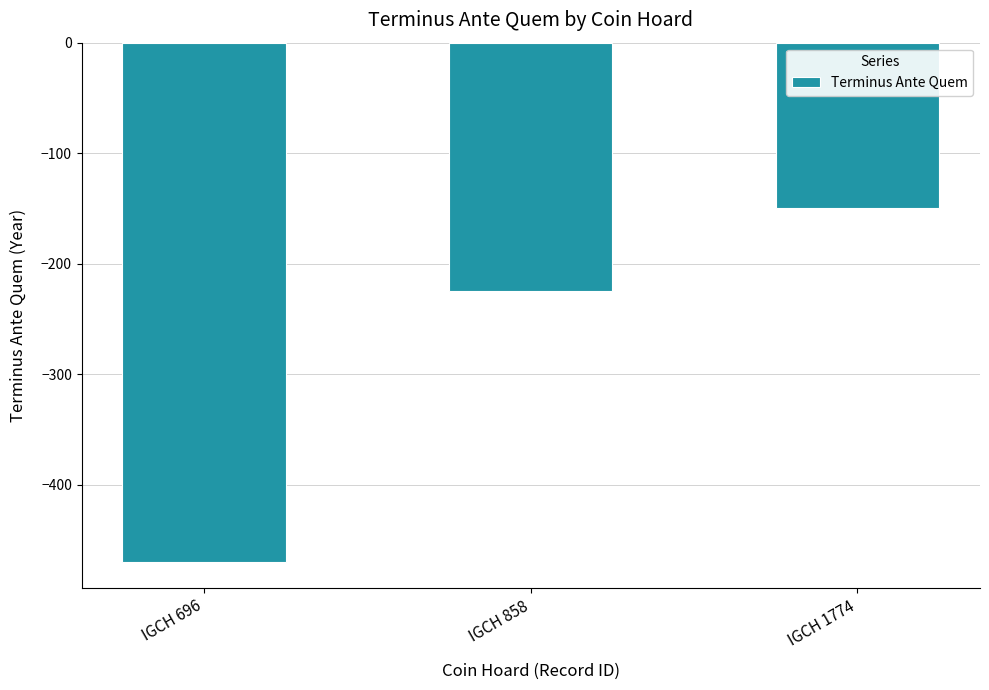

List the labels in order of value, smallest first.

IGCH 696, IGCH 858, IGCH 1774